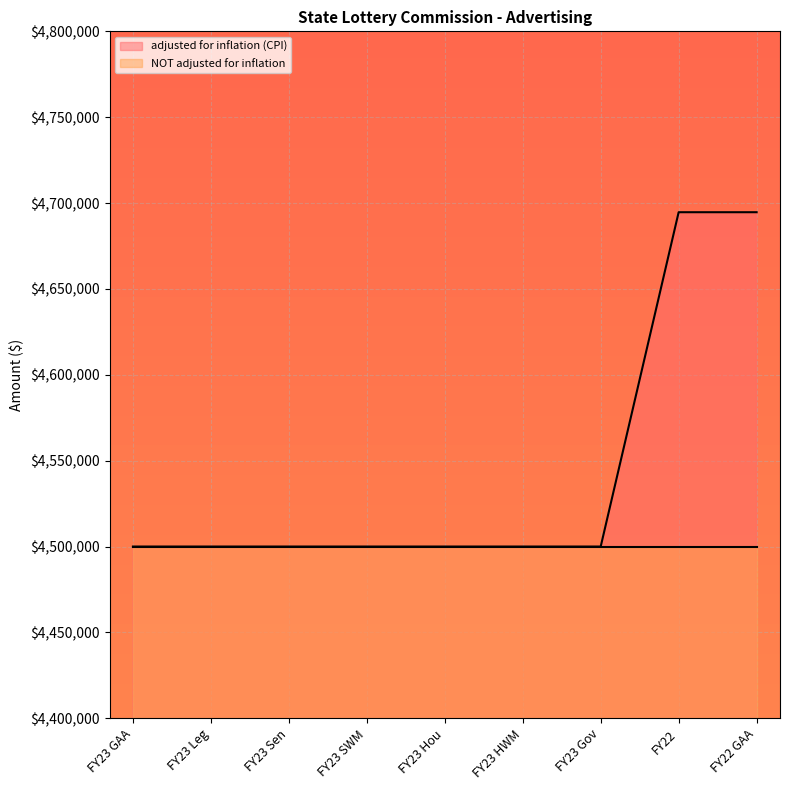

Rank the categories by value from lowest to highest.

FY23 GAA, FY23 Leg, FY23 Sen, FY23 SWM, FY23 Hou, FY23 HWM, FY23 Gov, FY22, FY22 GAA